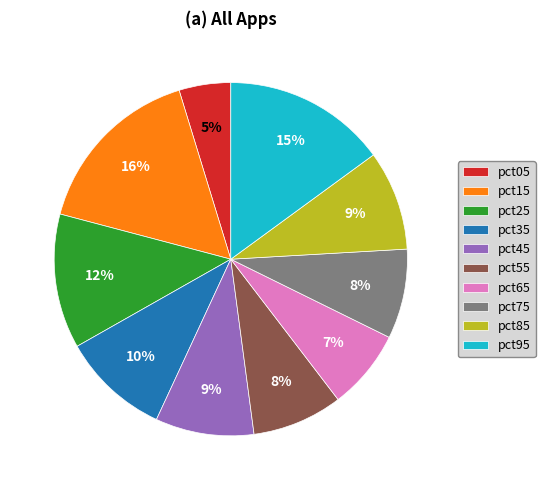

Count the number of slices in the pie.

10